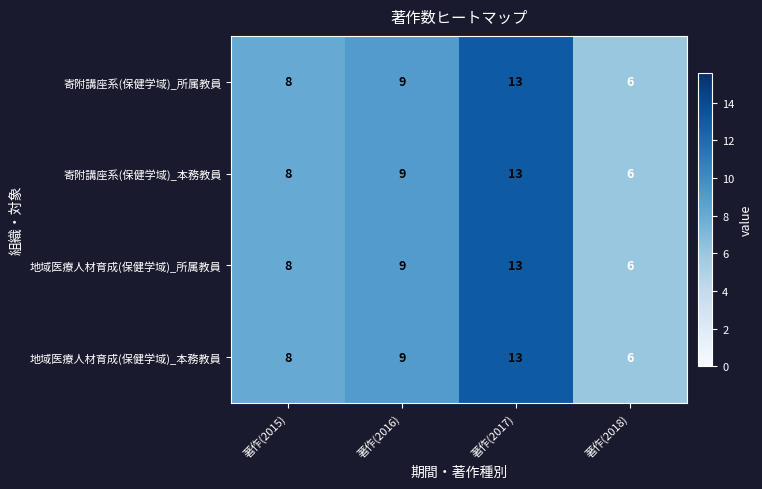

What is the difference between the maximum and second lowest values in the 地域医療人材育成(保健学域)_所属教員 series?

5